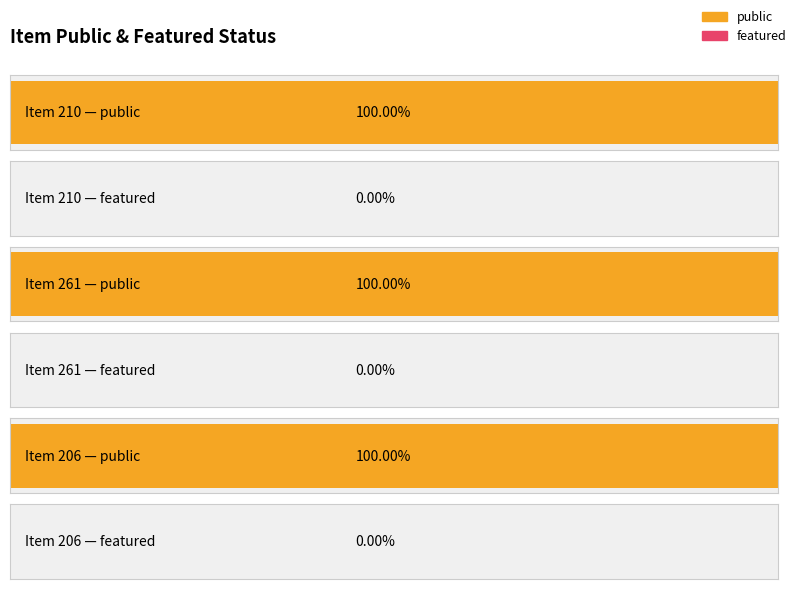

How many categories are shown in the chart?

3